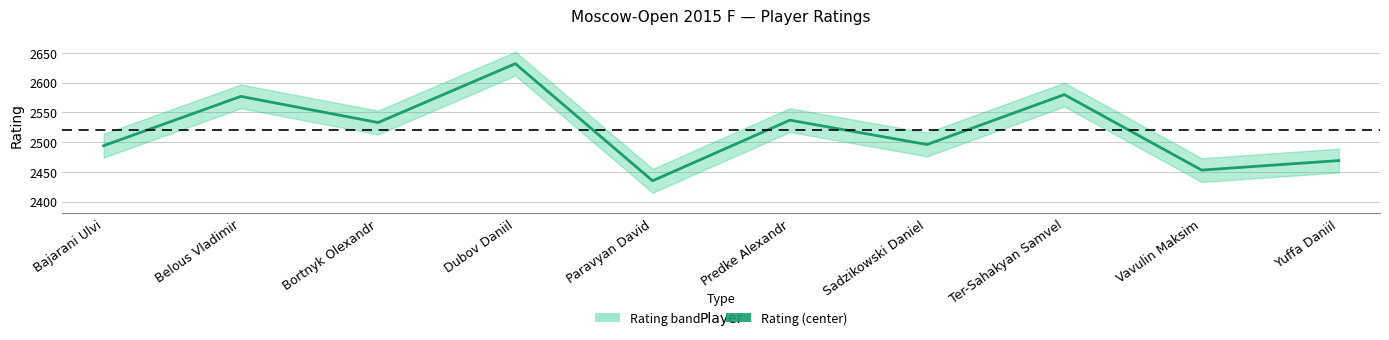

The value at Dubov Daniil is 1756. True or false?

False